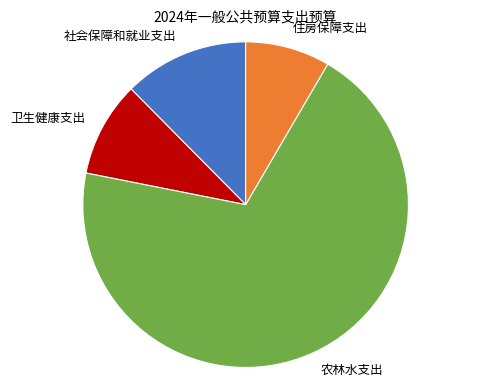

Combined, do 农林水支出 and 住房保障支出 account for over 50%?

Yes